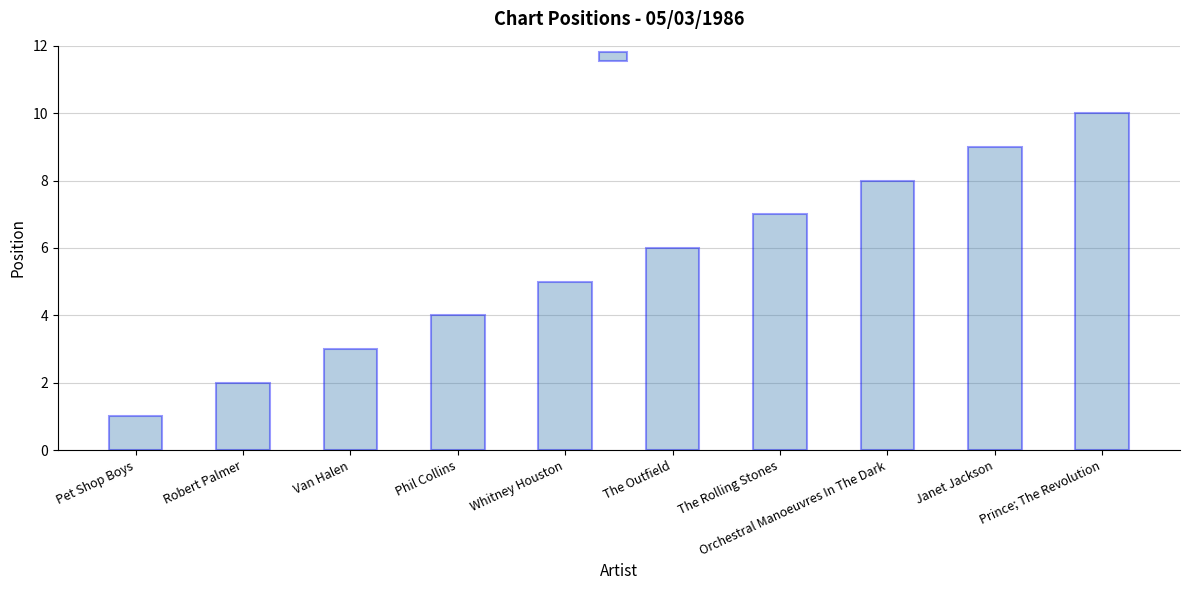

The value at Van Halen is 5. True or false?

False